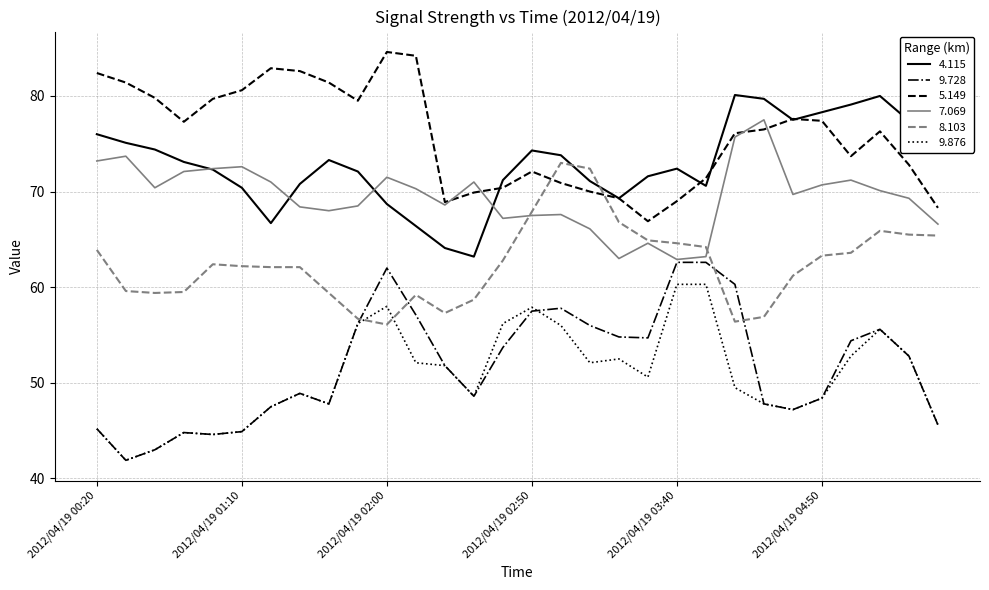

Does the chart display data point markers on the line(s)?

No